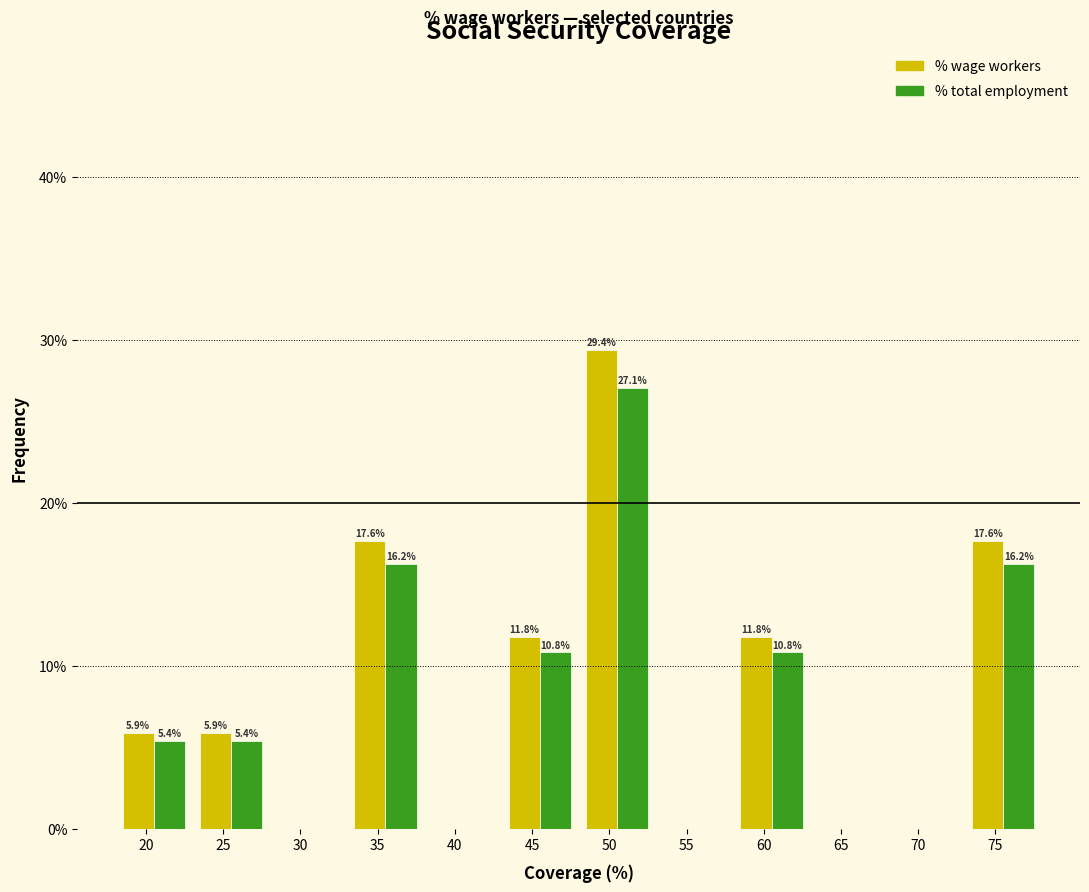

At which label does % total employment reach its peak?

50